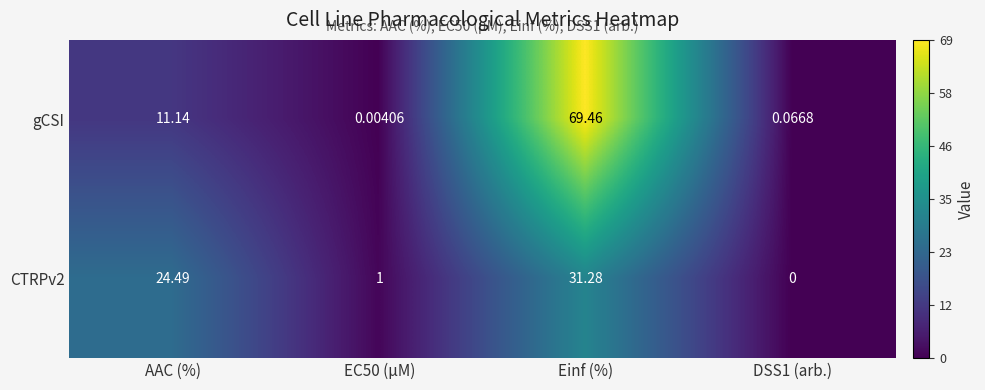

At which category is the sum across all series the highest?

Einf (%)